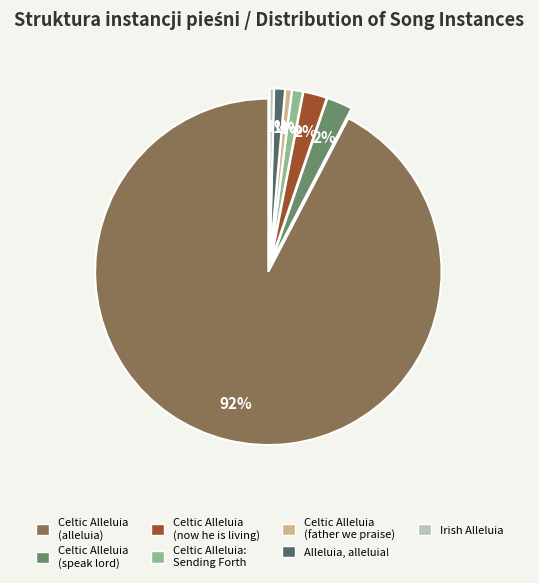

What percentage is the Celtic Alleluia (now he is living) slice, to the nearest percent?

2%